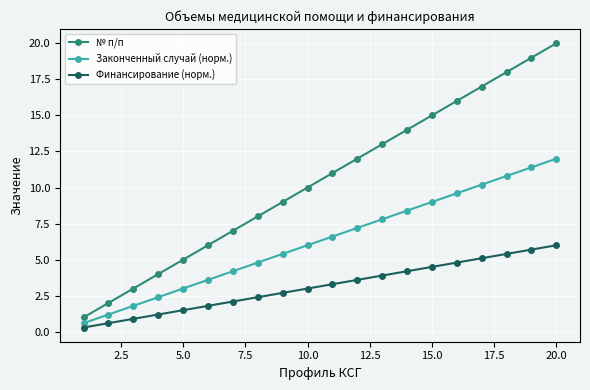

What is the difference between the maximum and minimum values in the № п/п series?

19.0